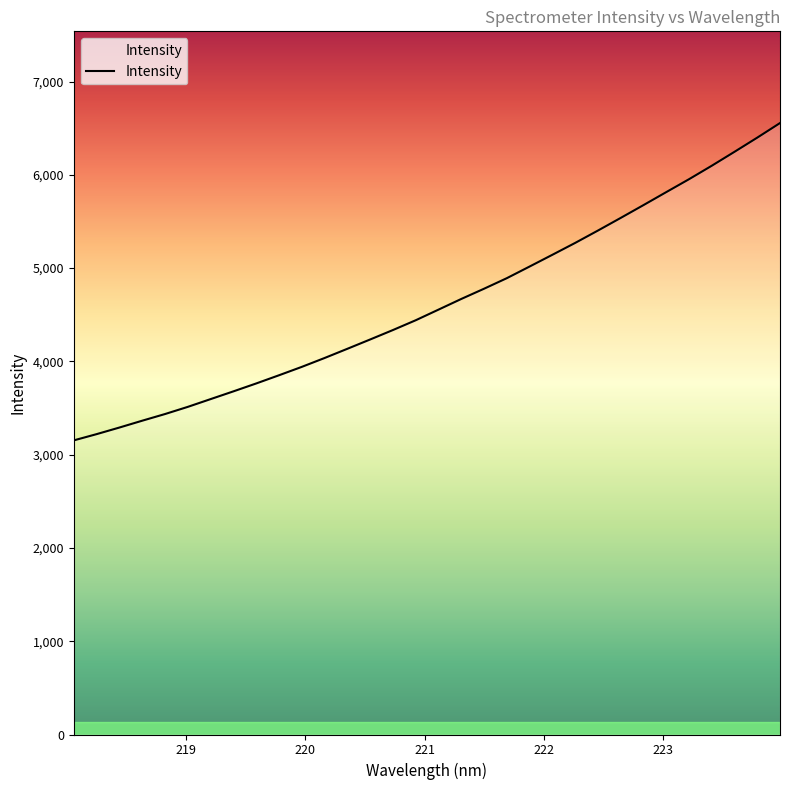

What is the sum of all values?

147994.5